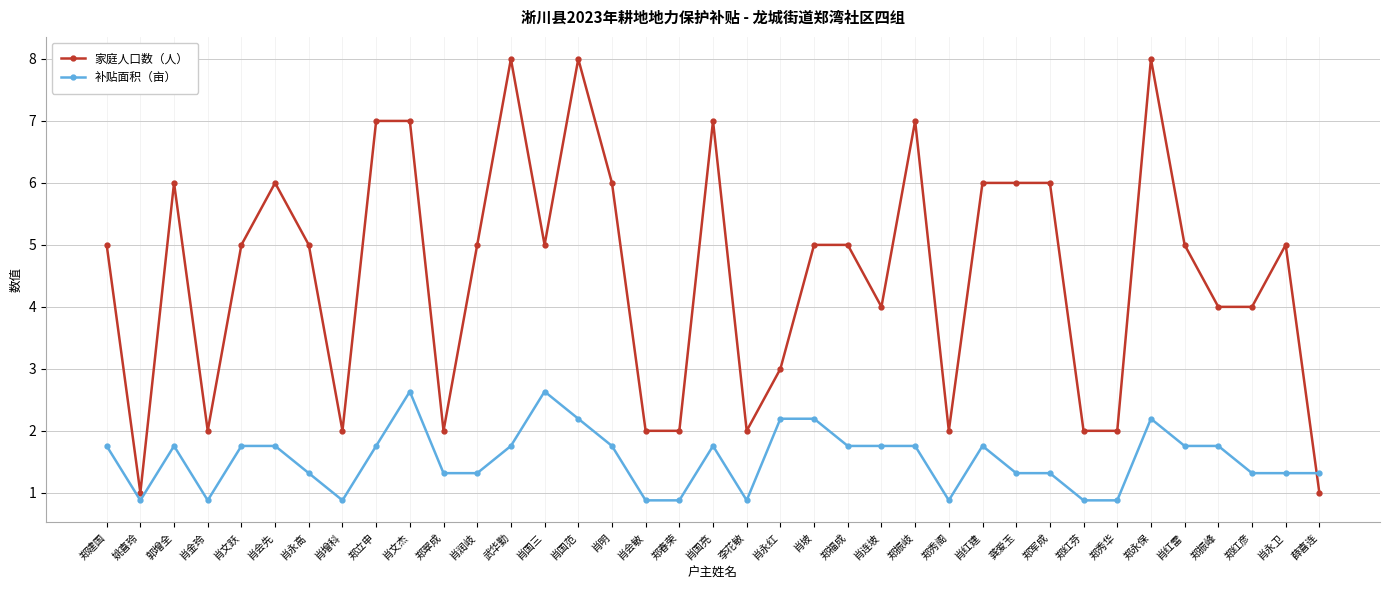

How many series are shown in this chart?

2